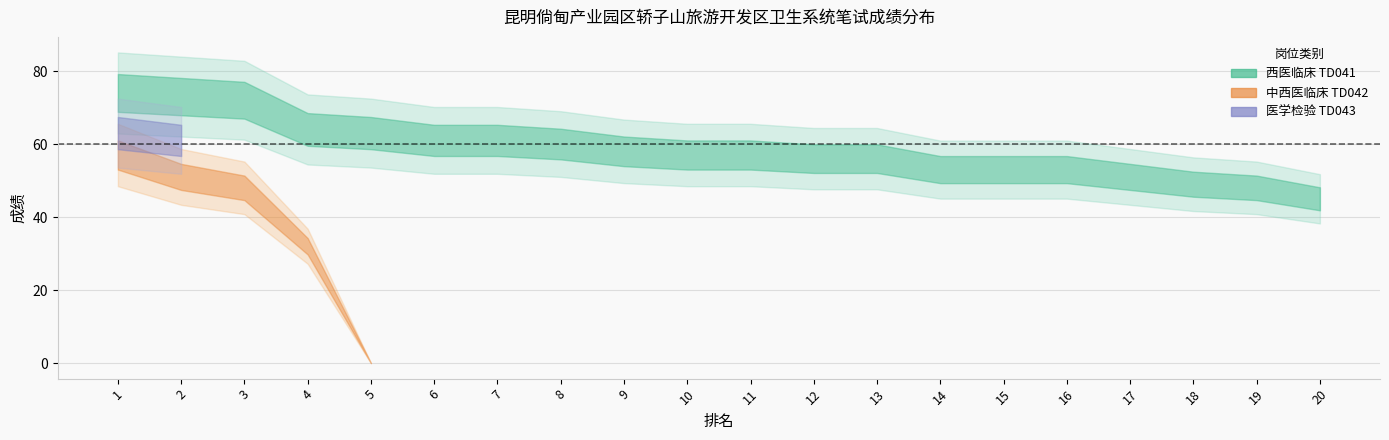

Reading left to right, what are all the values shown in this chart?

西医临床 TD041: 1=74	2=73	3=72	4=64	5=63	6=61	7=61	8=60	9=58	10=57	11=57	12=56	13=56	14=53	15=53	16=53	17=51	18=49	19=48	20=45
中西医临床 TD042: 1=57	2=51	3=48	4=32	5=0	6=0	7=0	8=0	9=0	10=0	11=0	12=0	13=0	14=0	15=0	16=0	17=0	18=0	19=0	20=0
医学检验 TD043: 1=63	2=61	3=0	4=0	5=0	6=0	7=0	8=0	9=0	10=0	11=0	12=0	13=0	14=0	15=0	16=0	17=0	18=0	19=0	20=0